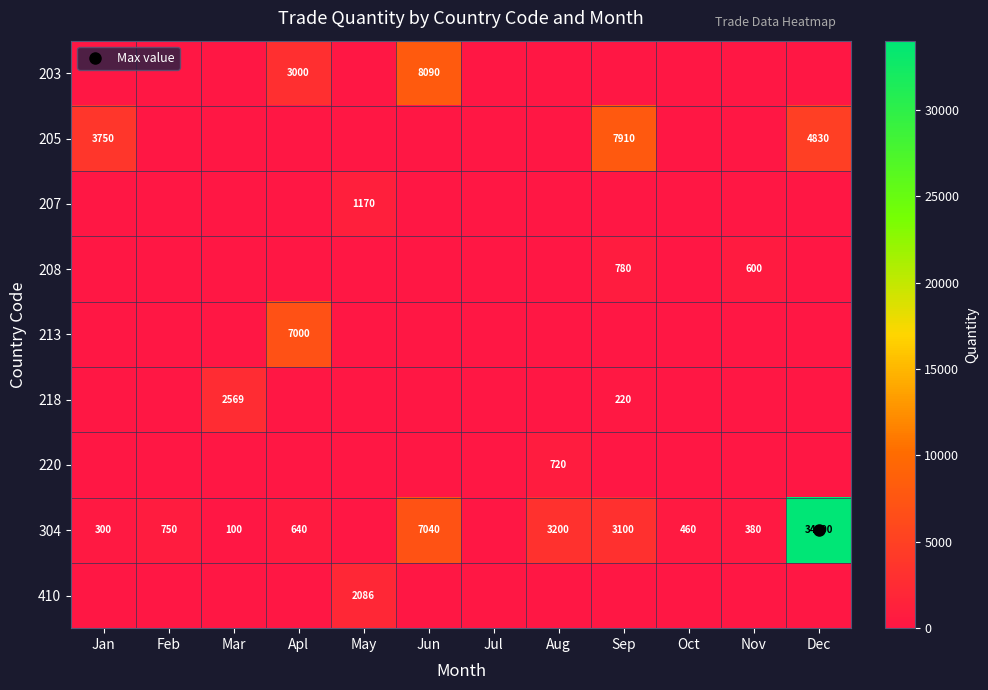

How many data points in 205 are above 0?

3